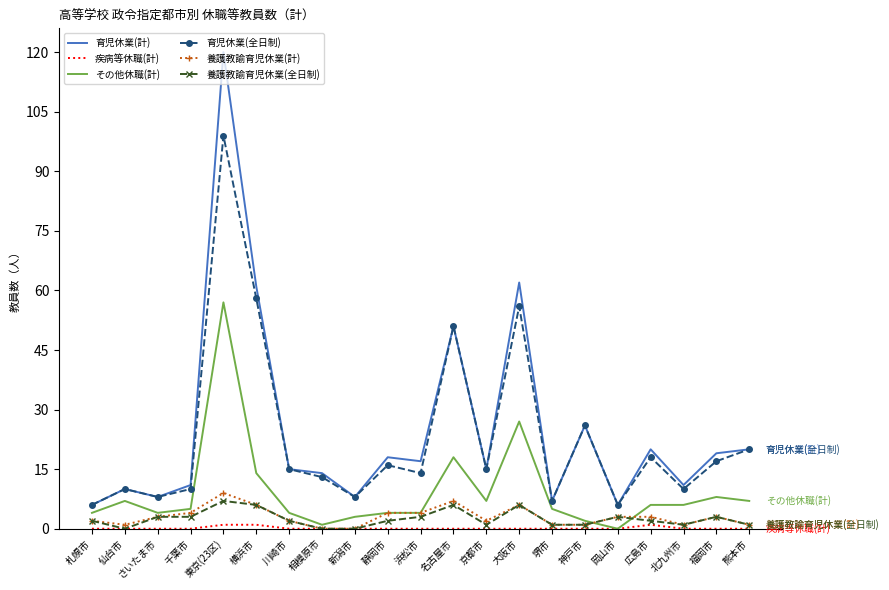

What position from the right is 千葉市?

18